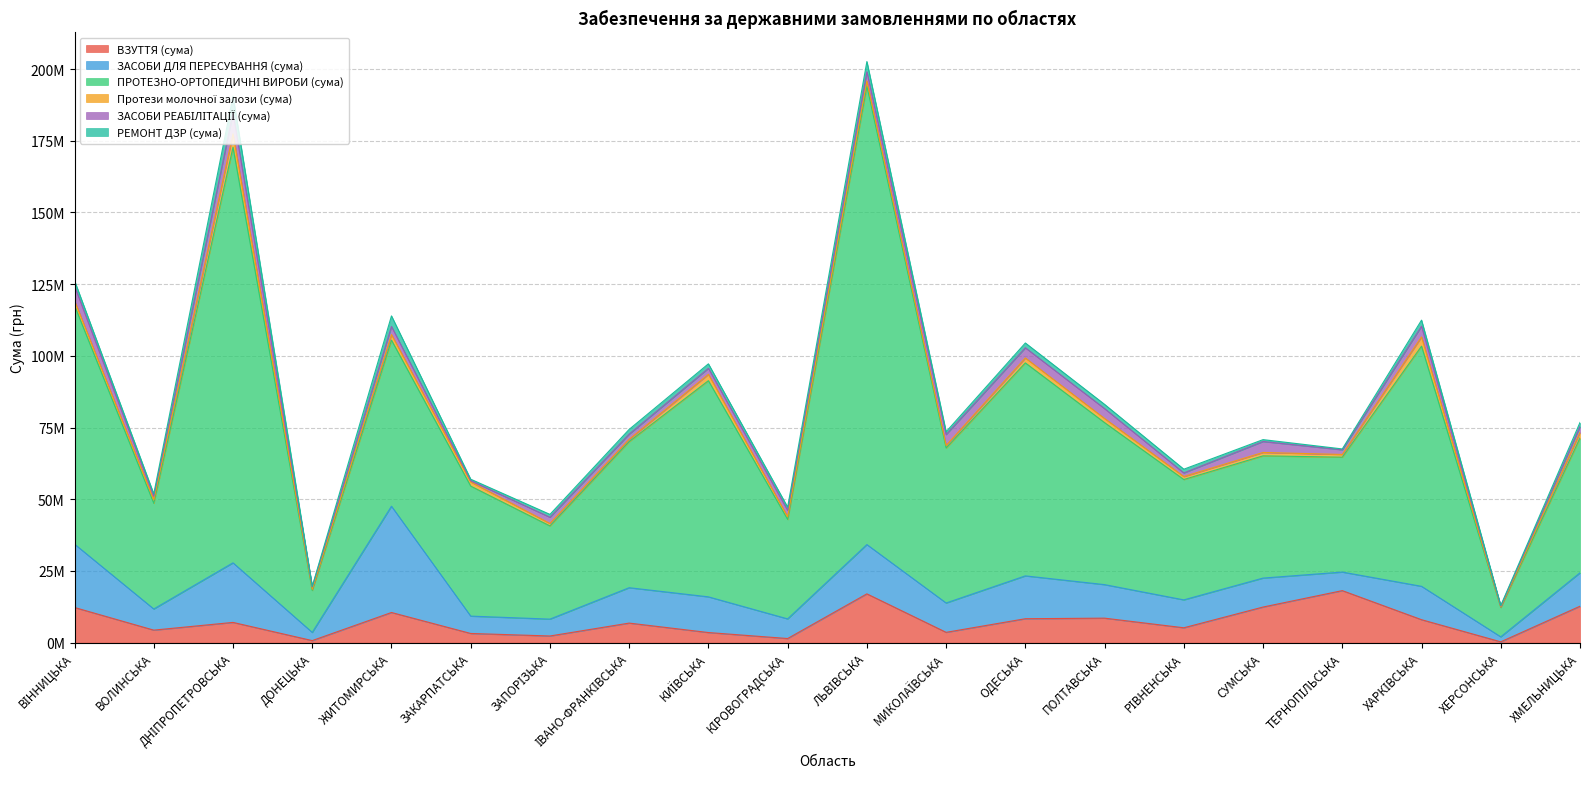

Which series changed the most between СУМСЬКА and ХЕРСОНСЬКА?

ПРОТЕЗНО-ОРТОПЕДИЧНІ ВИРОБИ (сума)